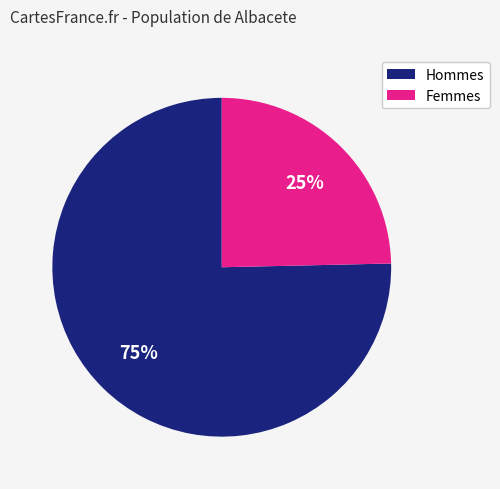

To the nearest percent, what is the average slice percentage?

50%